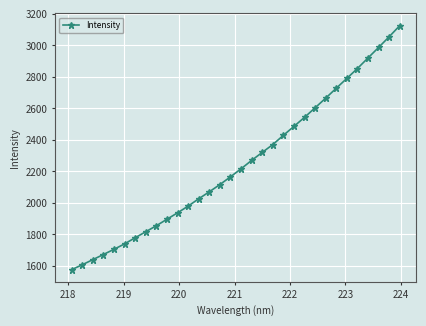

What is the sum of all values?

71957.0